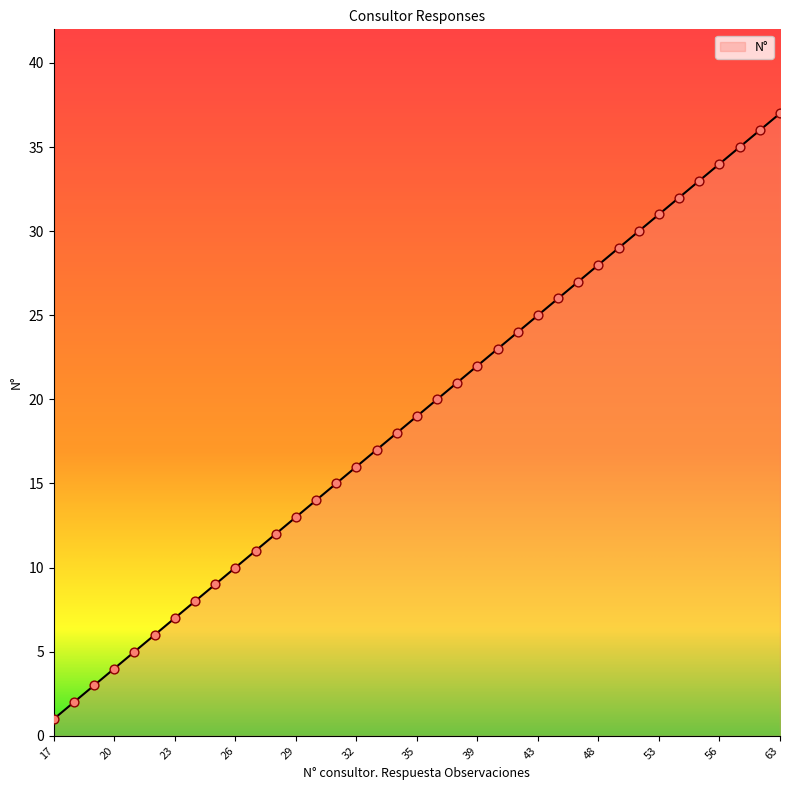

What is the difference between the maximum and minimum values?

36